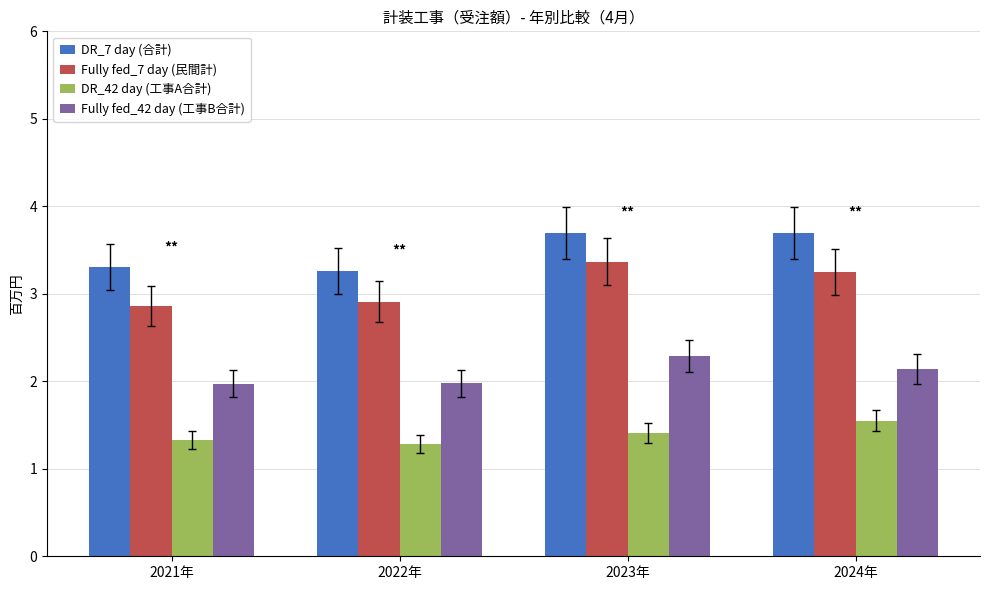

How many groups of bars are there?

4